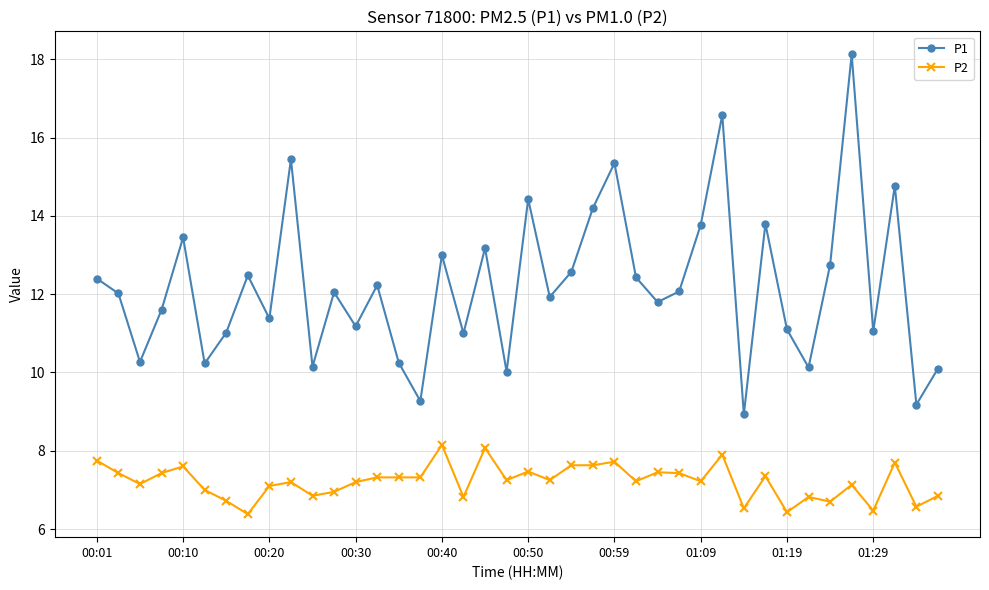

What are all the series names shown in the legend?

P1, P2